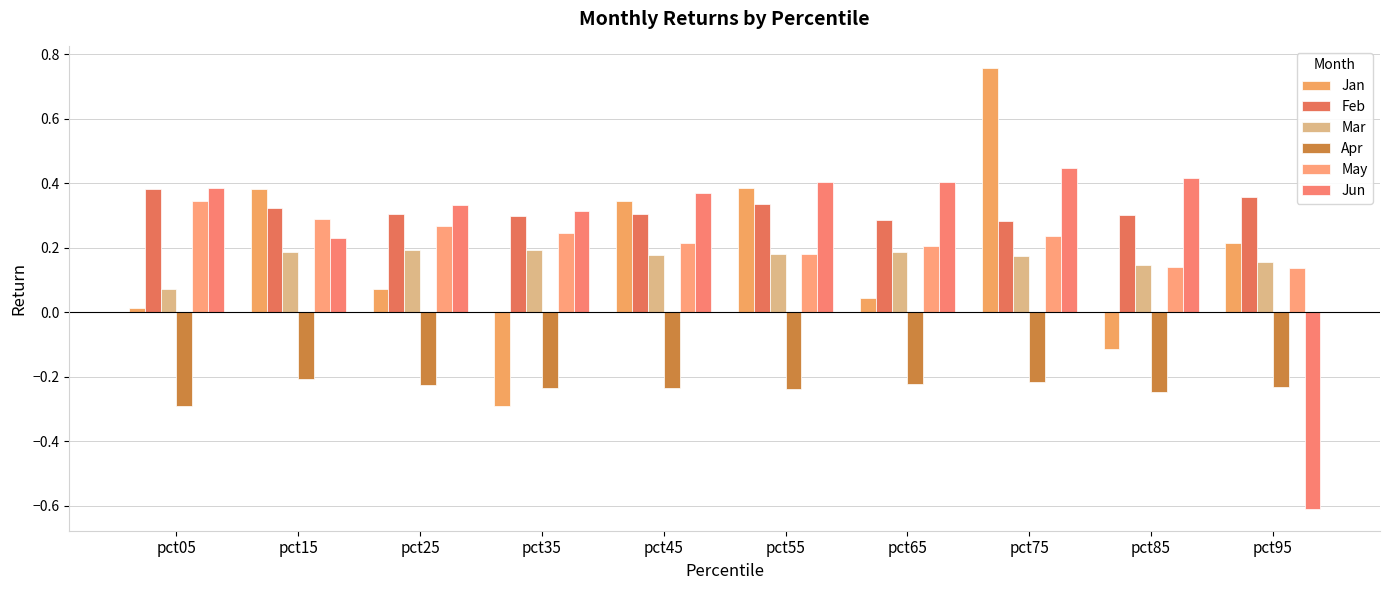

What is the value of the Apr bar at the 9th from the left?

-0.2